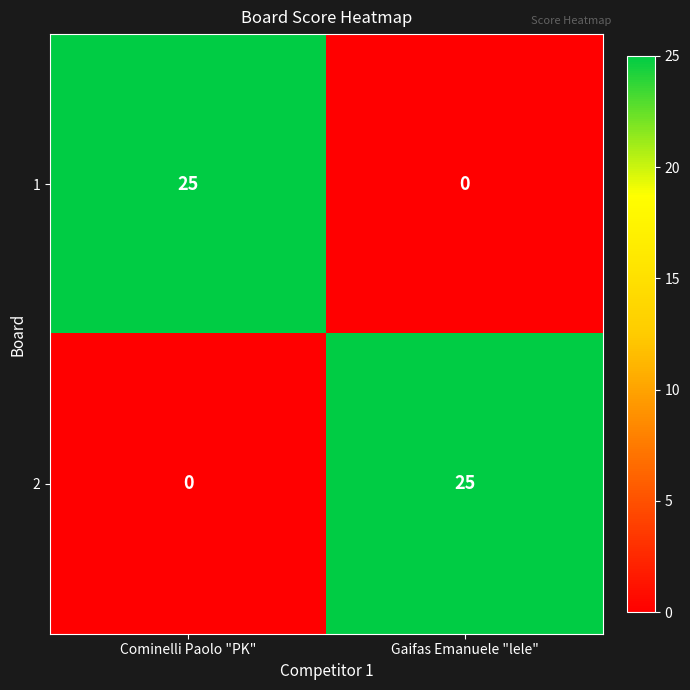

What is the difference between the maximum and minimum values in the 2 series?

25